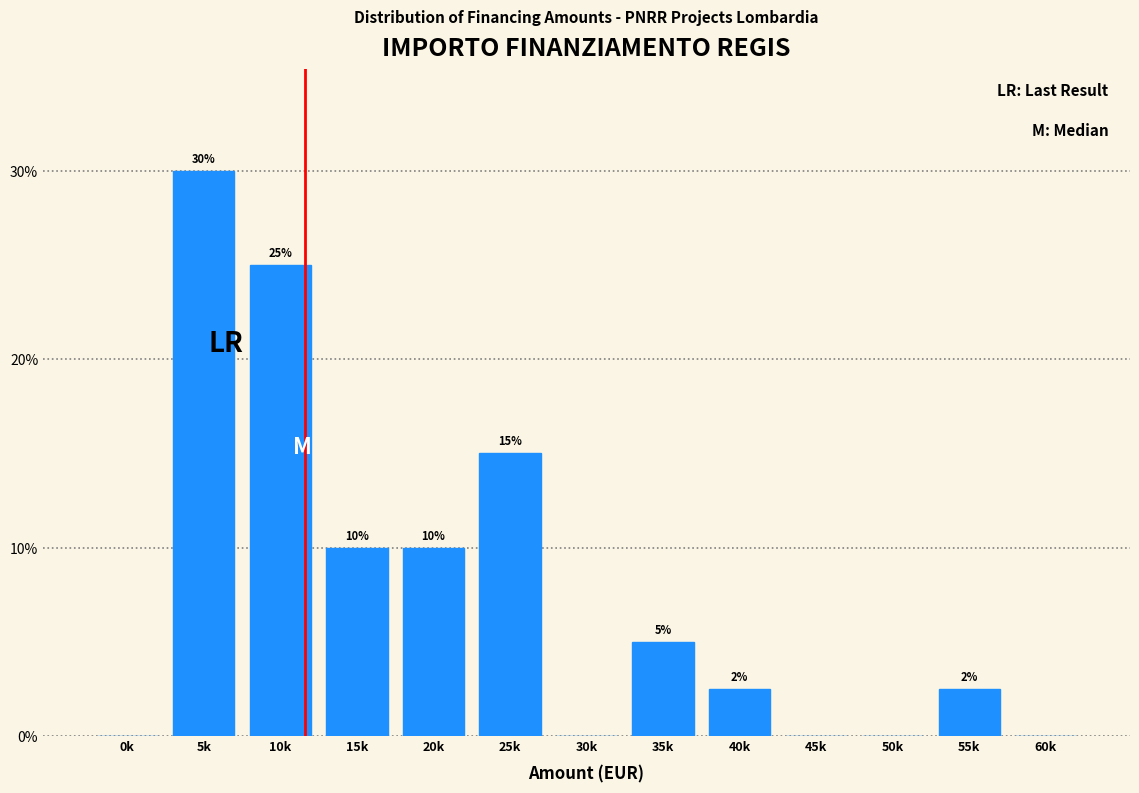

At which label does the data first exceed 2?

5k